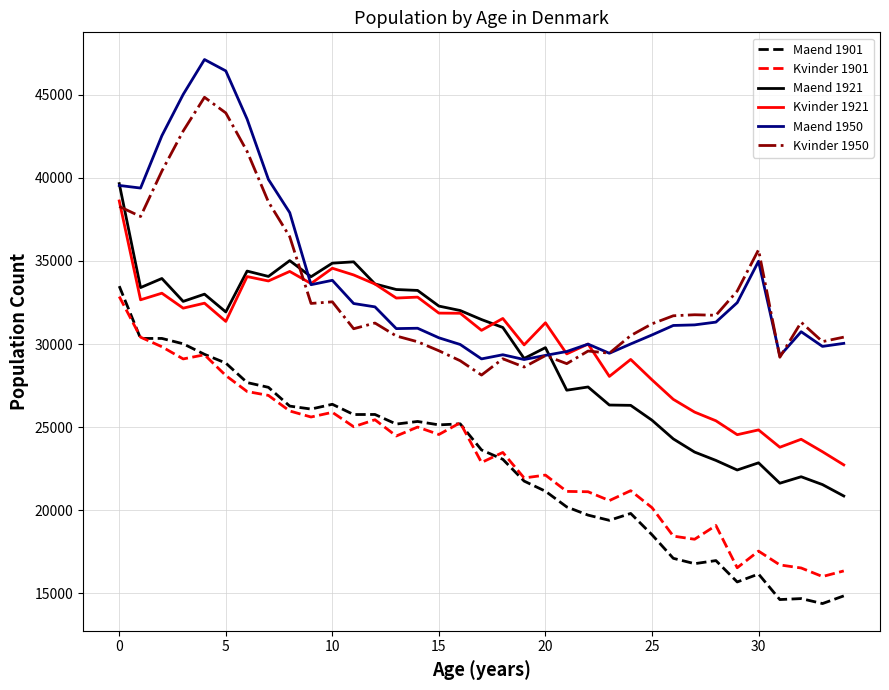

What is the maximum value for Kvinder 1950?

44852